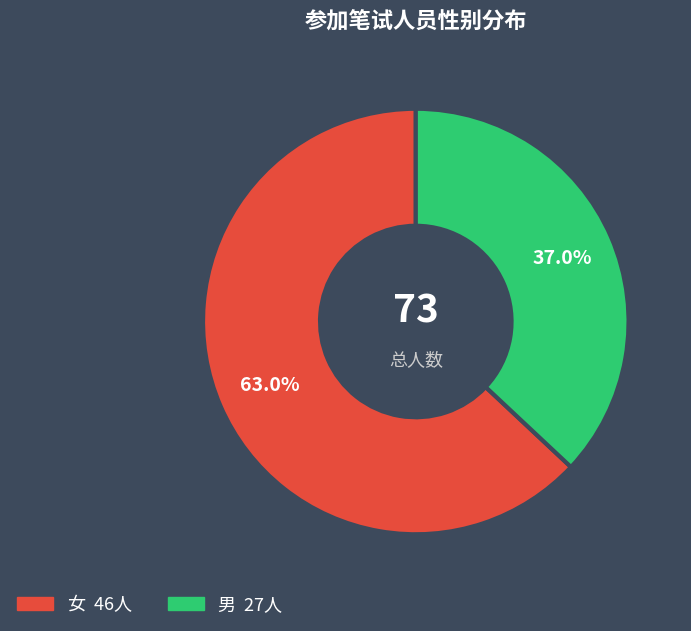

What percentage is NOT represented by 女?

37.0%